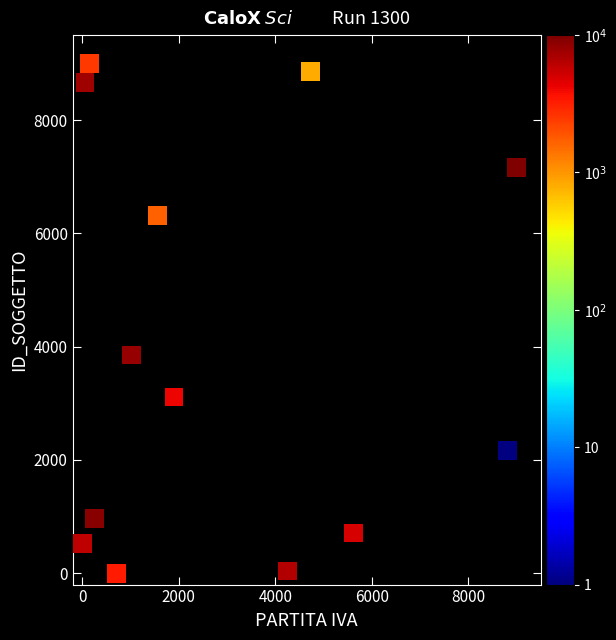

What Y value in the scatter plot is closest to 4500?

3851.2